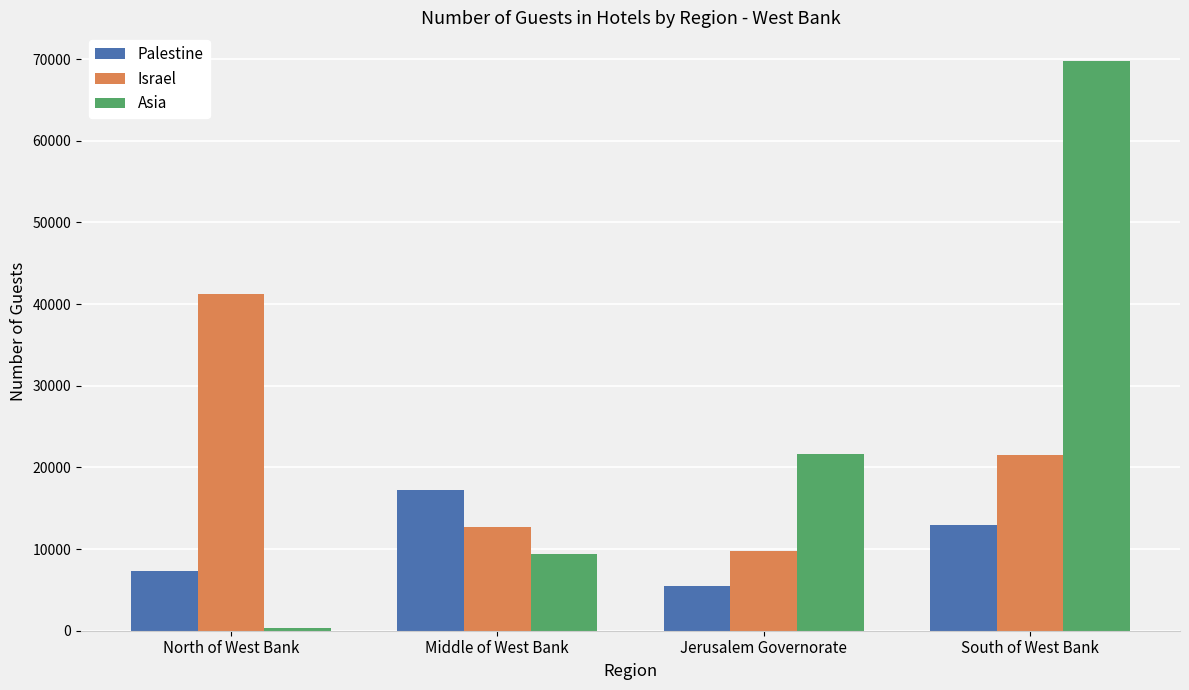

How many groups of bars are there?

4